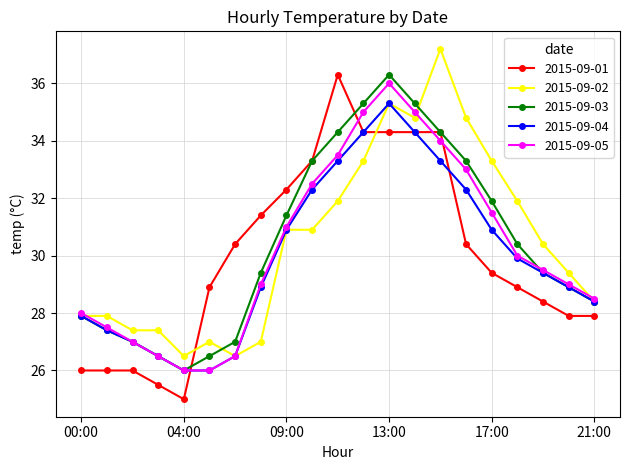

Which series has the widest spread of values?

2015-09-01